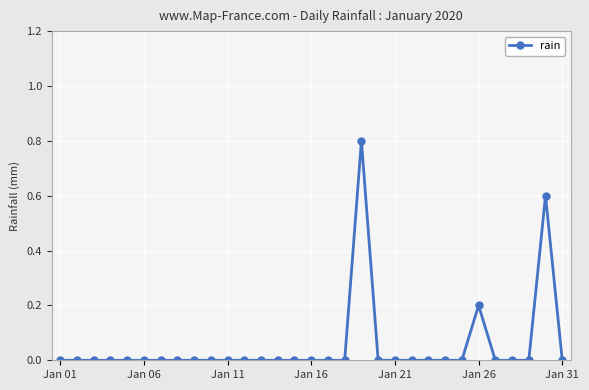

What is the difference between the maximum and minimum values?

0.8